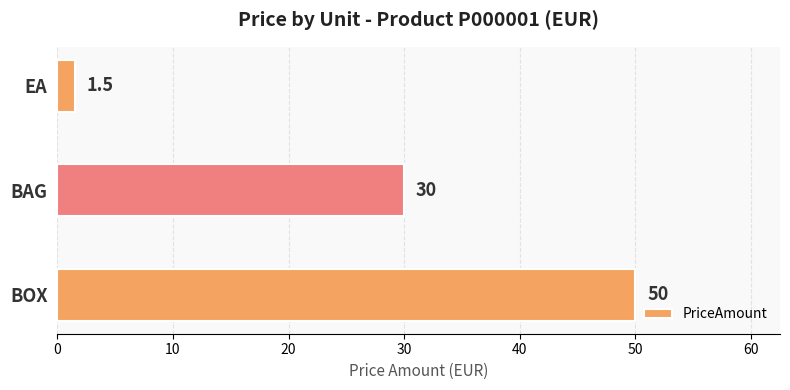

Rank the categories by value from highest to lowest.

BOX, BAG, EA